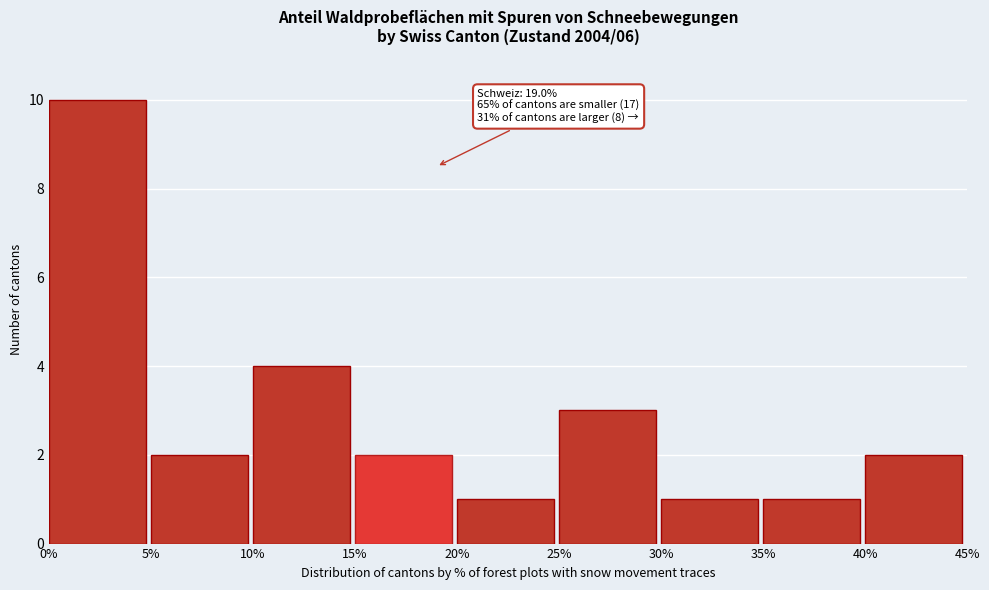

Over which range of the x-axis is the bar tallest?

0% to 5%